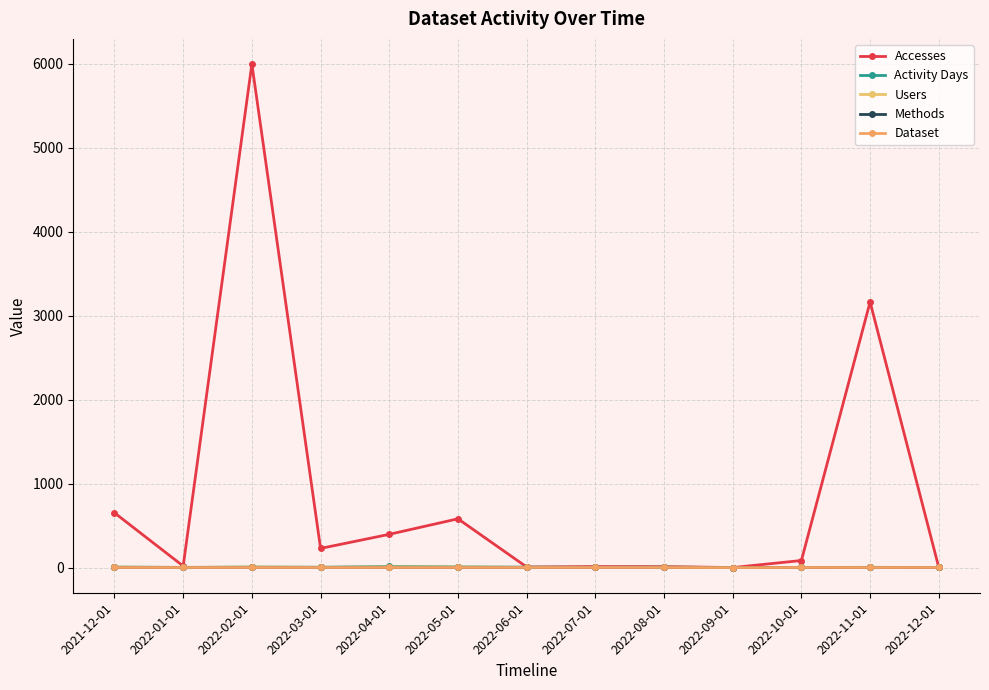

True or false: Accesses has a value of 35 at 2022-10-01.

False